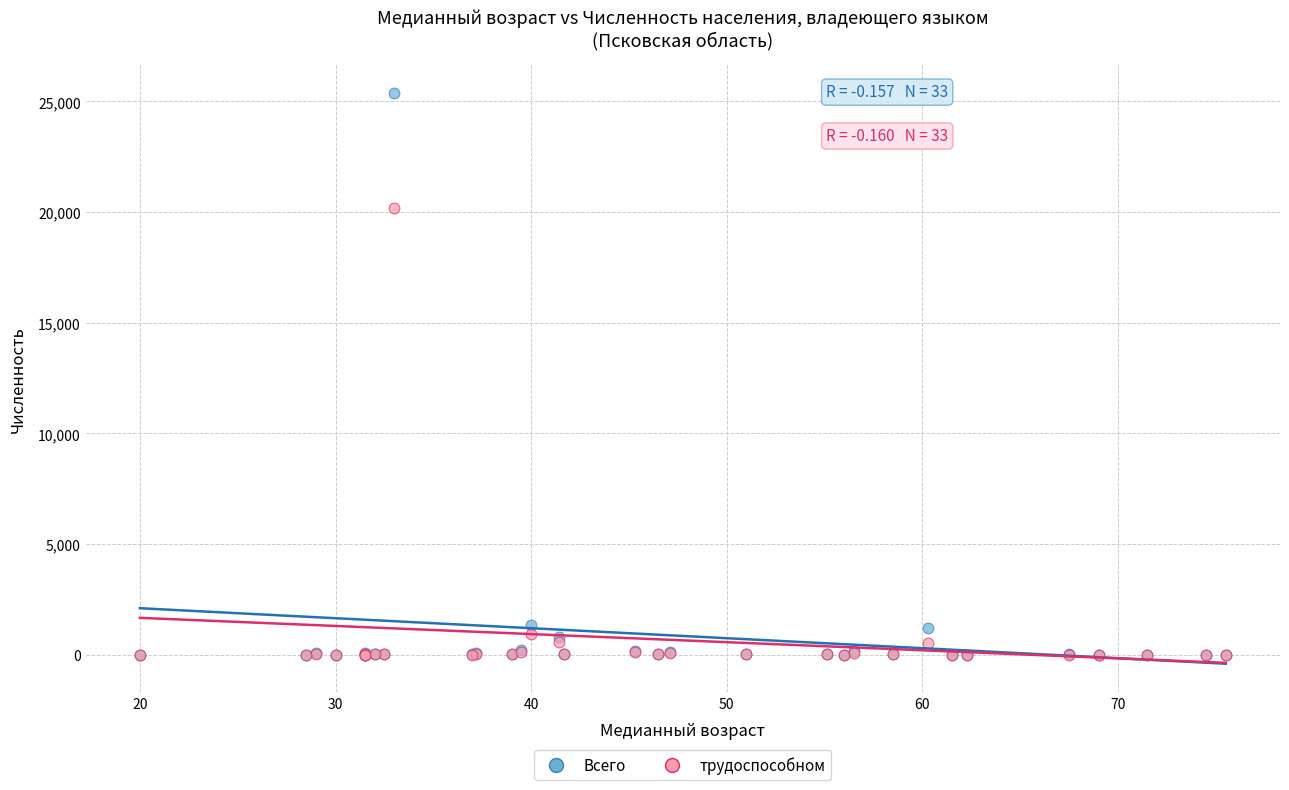

Across all series, what Y value is closest to 12686?

20188